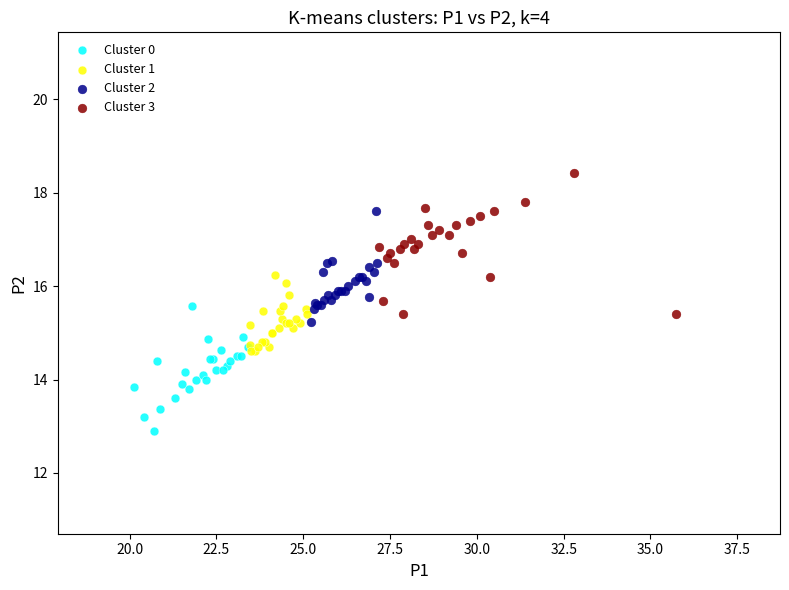

Which series reaches the maximum Y coordinate?

Cluster 3